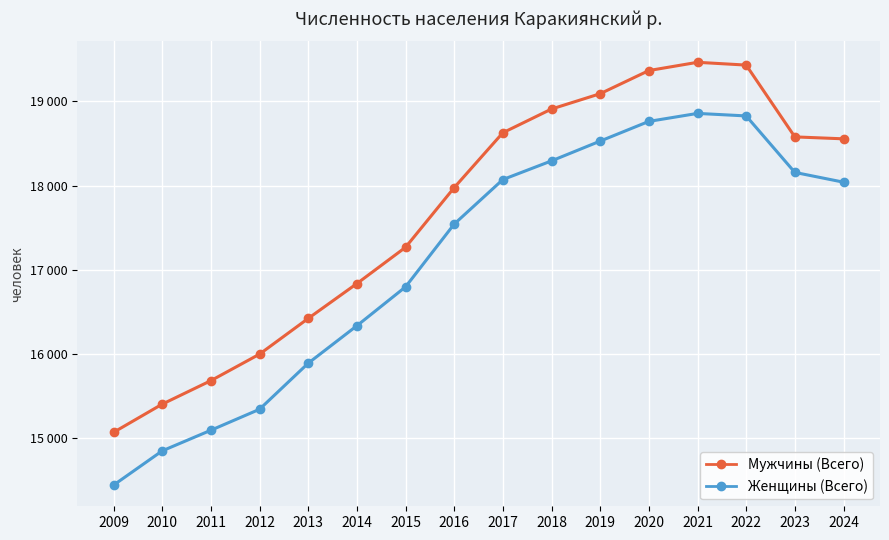

Reading right to left, transcribe all the data shown in this chart.

Мужчины (Всего): 2024=18556	2023=18579	2022=19432	2021=19465	2020=19367	2019=19092	2018=18910	2017=18628	2016=17976	2015=17267	2014=16836	2013=16422	2012=15998	2011=15683	2010=15404	2009=15069
Женщины (Всего): 2024=18041	2023=18157	2022=18828	2021=18858	2020=18763	2019=18529	2018=18294	2017=18072	2016=17543	2015=16797	2014=16335	2013=15890	2012=15343	2011=15094	2010=14849	2009=14442